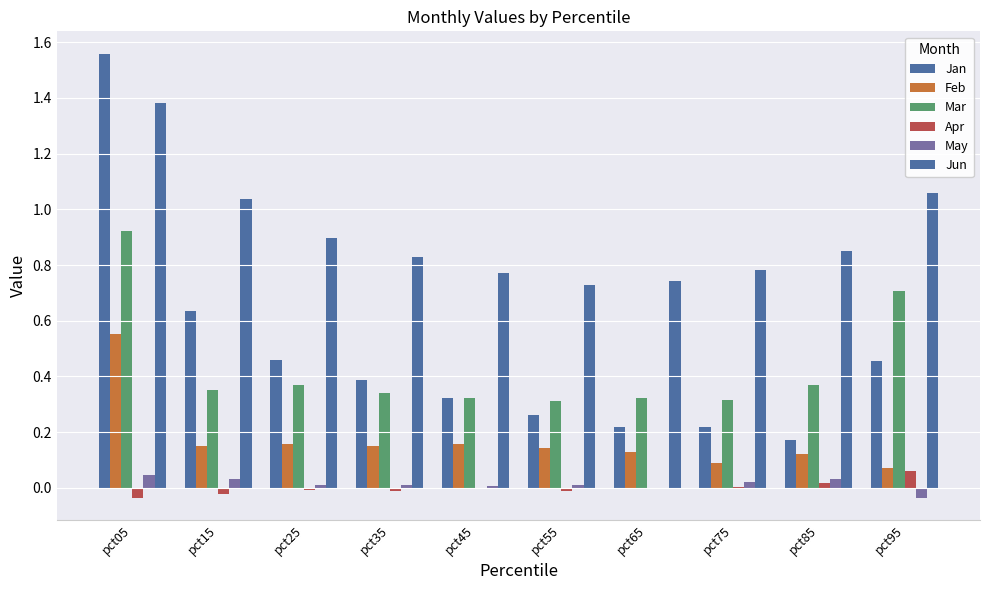

The Mar series shows 0.1 at pct85. True or false?

False